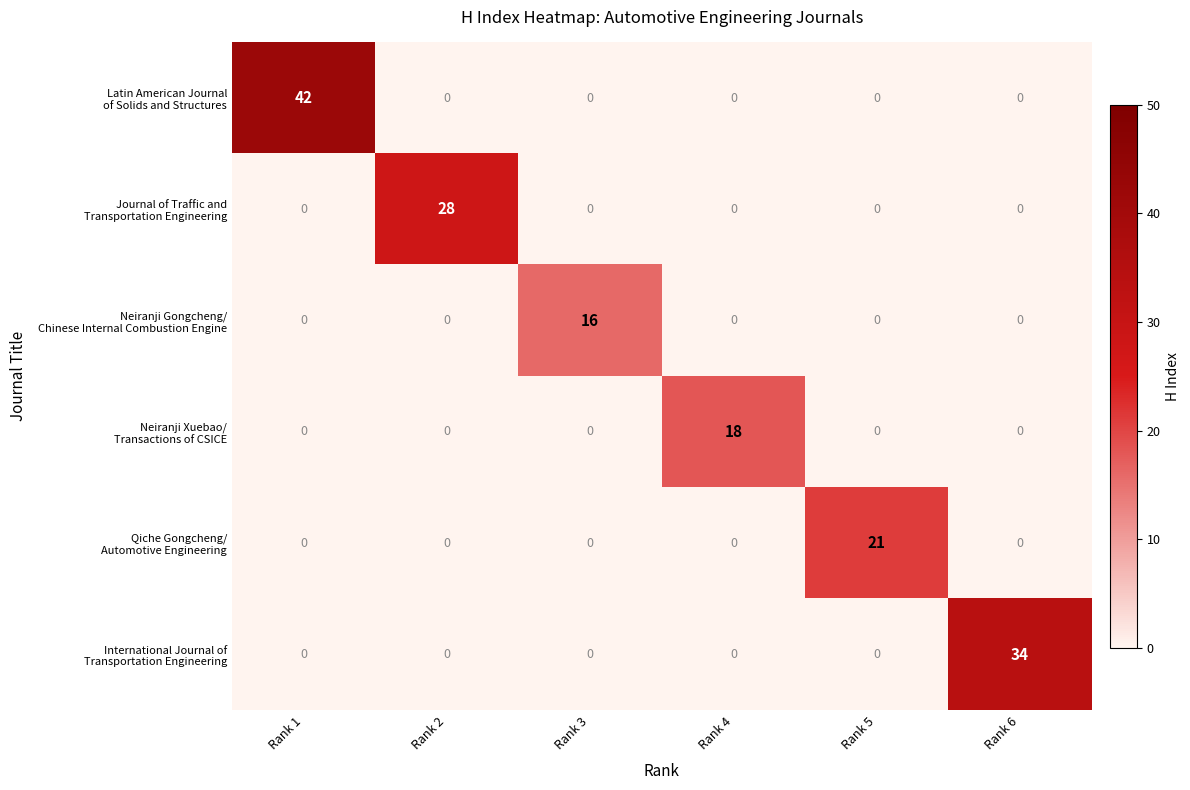

At which category is the sum across all series the highest?

Rank 1